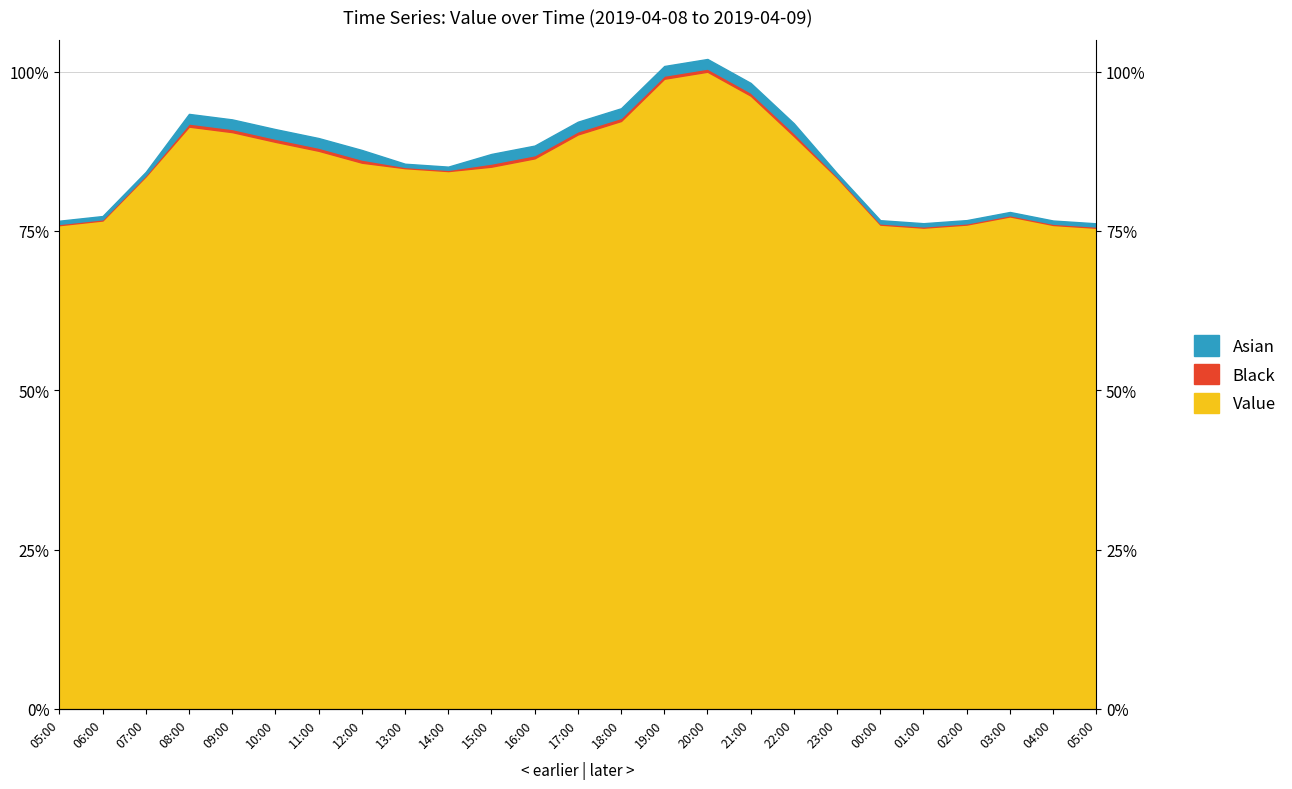

Where is the first local maximum?

08:00